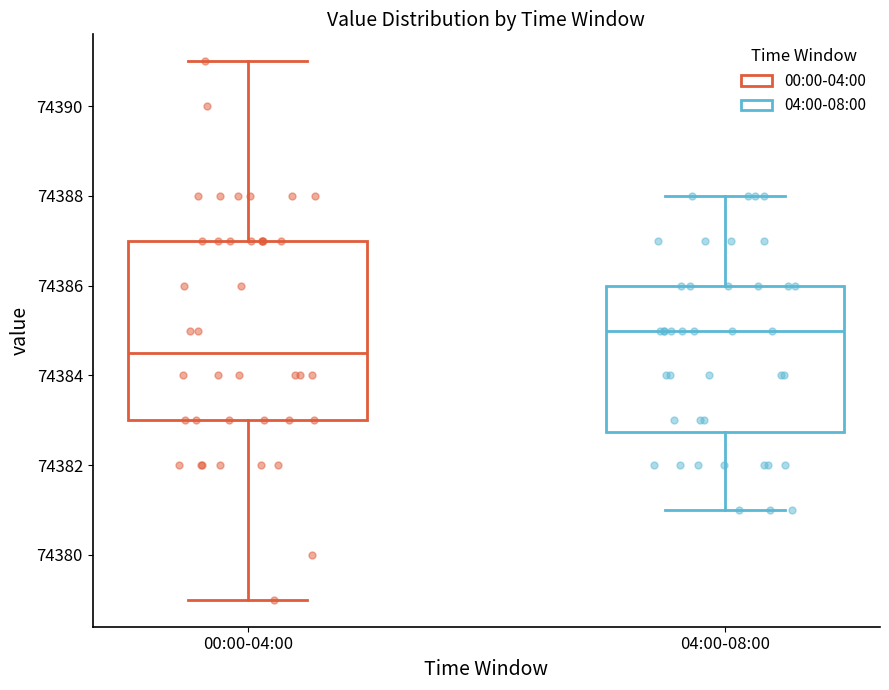

Comparing the boxes themselves (not the whiskers), which one is the tallest?

00:00-04:00